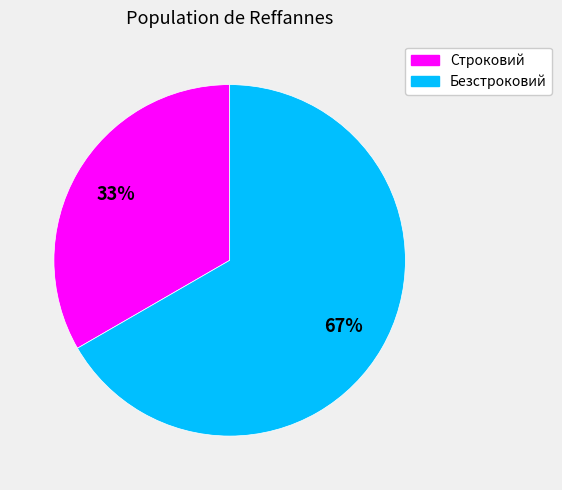

Rank the categories by value from highest to lowest.

Безстроковий, Строковий